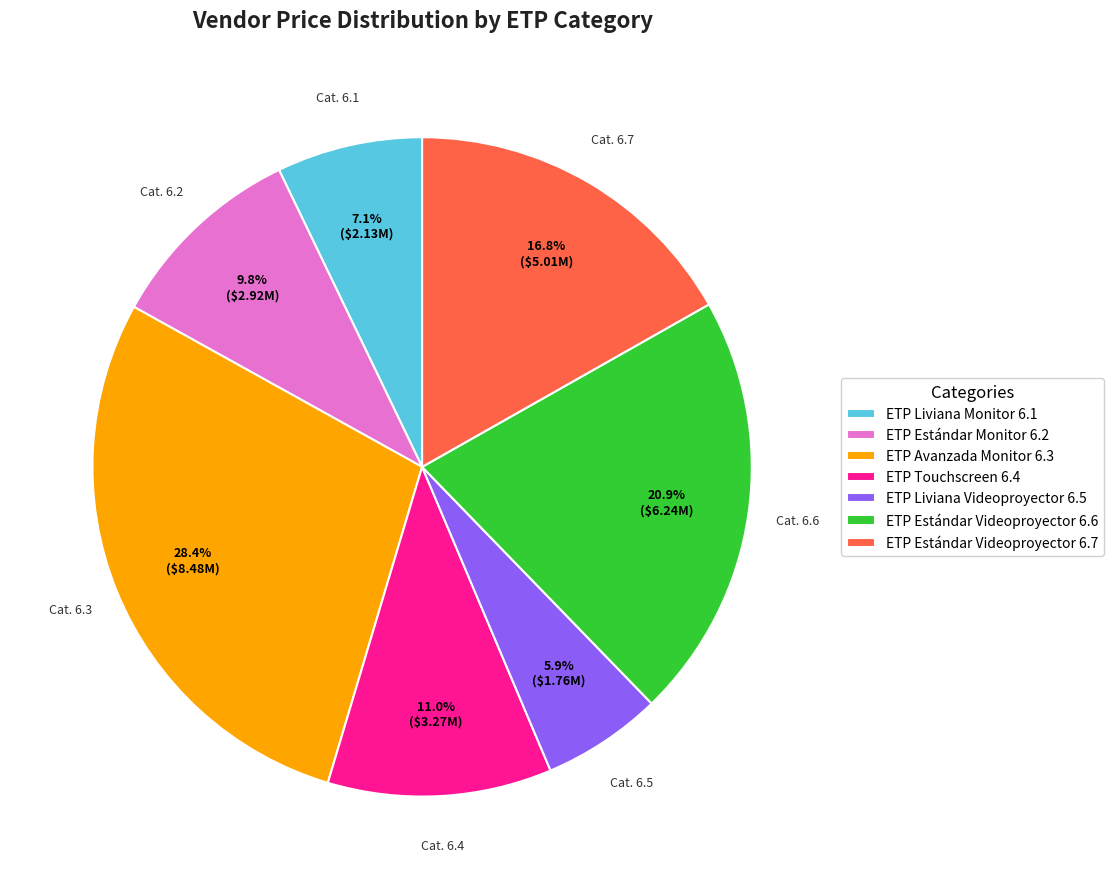

Which slice is the largest?

ETP Avanzada Monitor 6.3